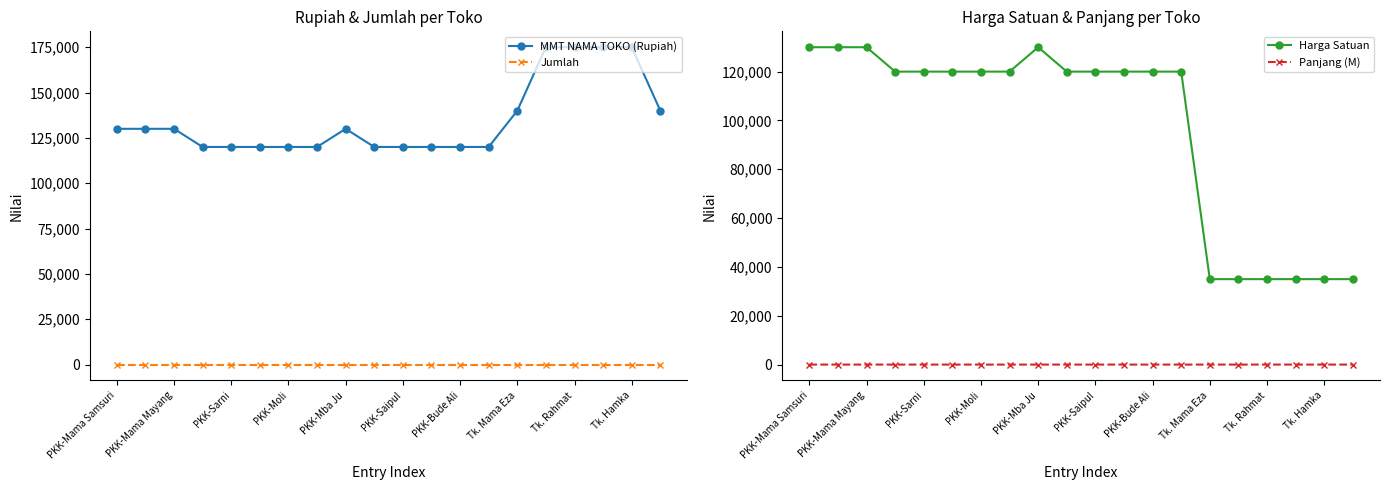

Reading left to right, what are all the values shown in this chart?

MMT NAMA TOKO (Rupiah): 130000	130000	130000	120000	120000	120000	120000	120000	130000	120000	120000	120000	120000	120000	140000	175000	175000	175000	175000	140000
Jumlah: 1	1	1	1	1	1	1	1	1	1	1	1	1	1	1	1	1	1	1	1
Harga Satuan: 130000	130000	130000	120000	120000	120000	120000	120000	130000	120000	120000	120000	120000	120000	35000	35000	35000	35000	35000	35000
Panjang (M): 1	1	1	1	1	1	1	1	1	1	1	1	1	1	4	5	5	5	5	4